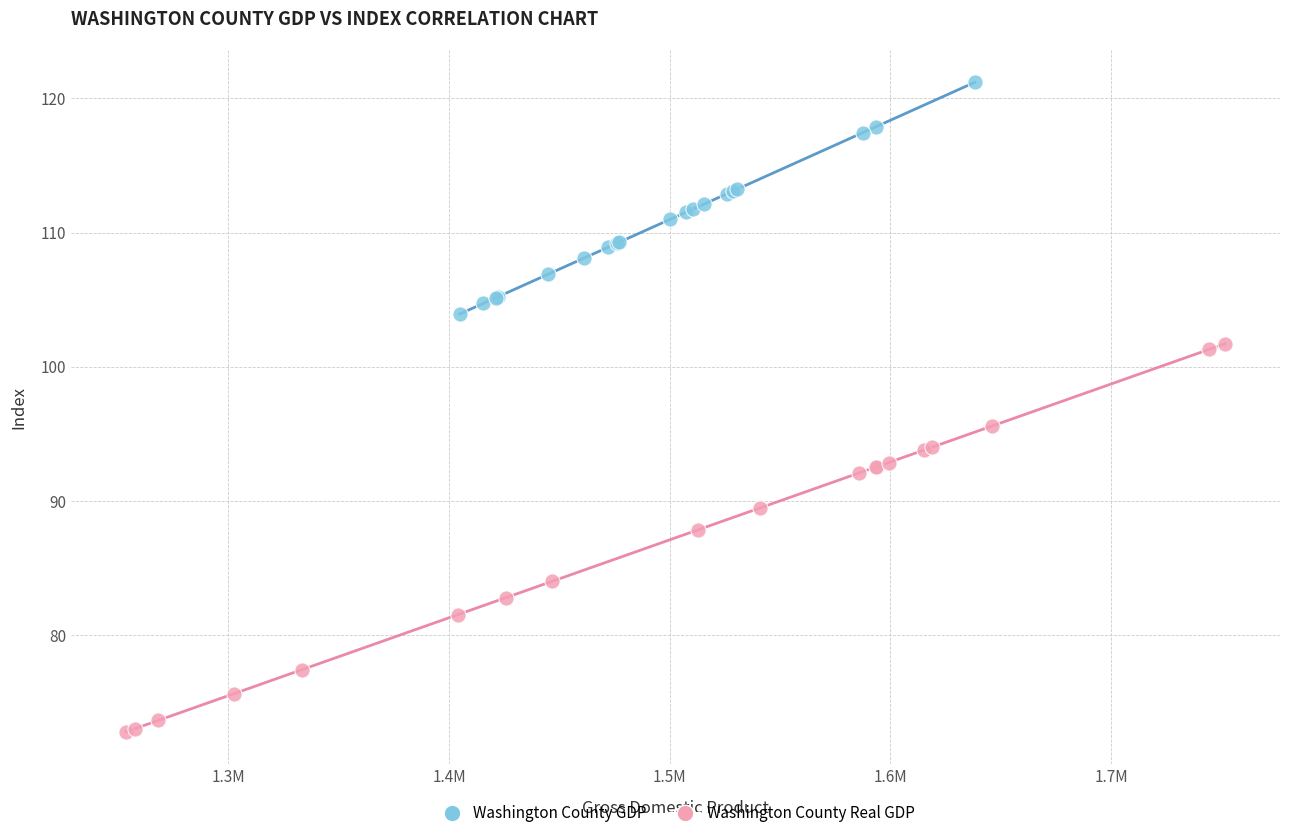

Which series reaches the maximum Y coordinate?

Washington County GDP